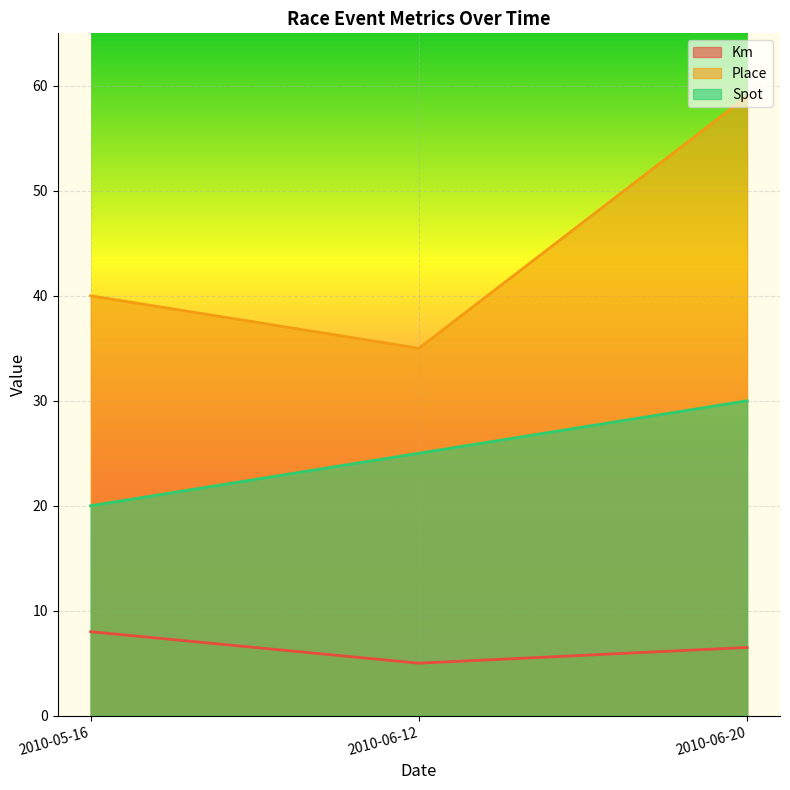

What position from the right is 2010-06-12?

2